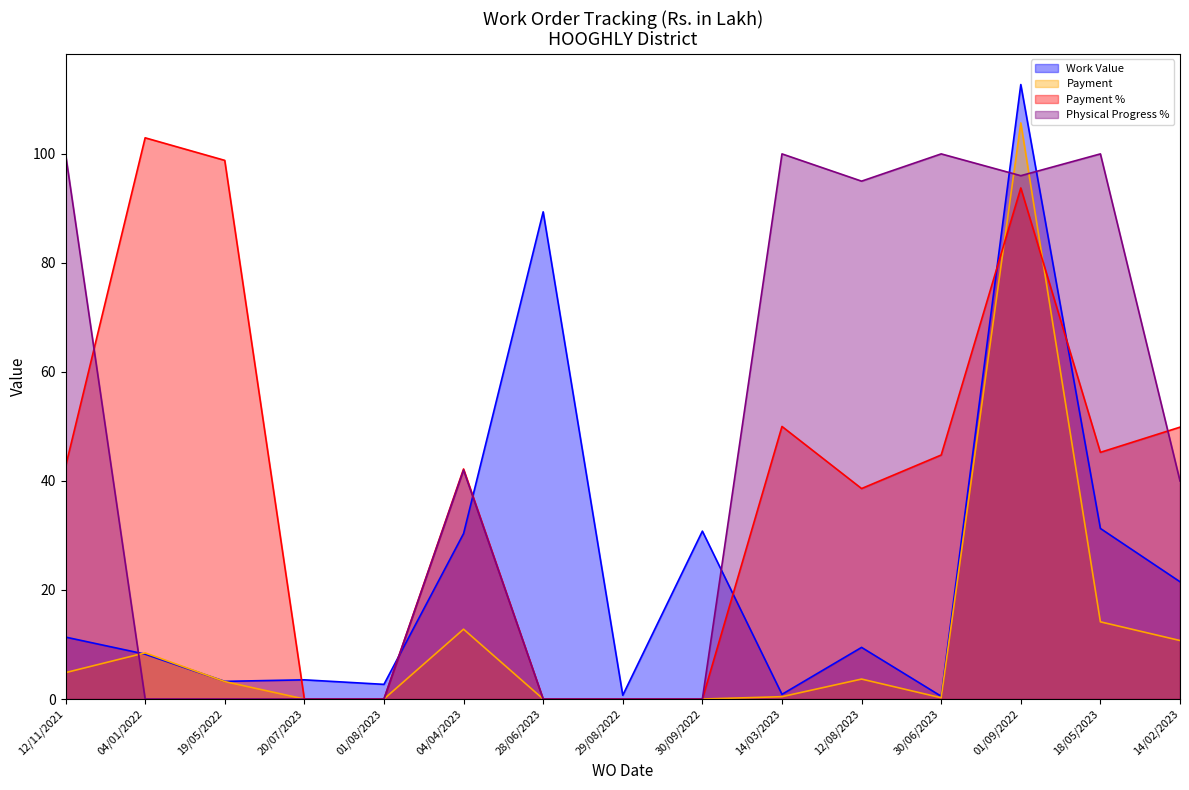

Which series has the widest spread of values?

Work Value